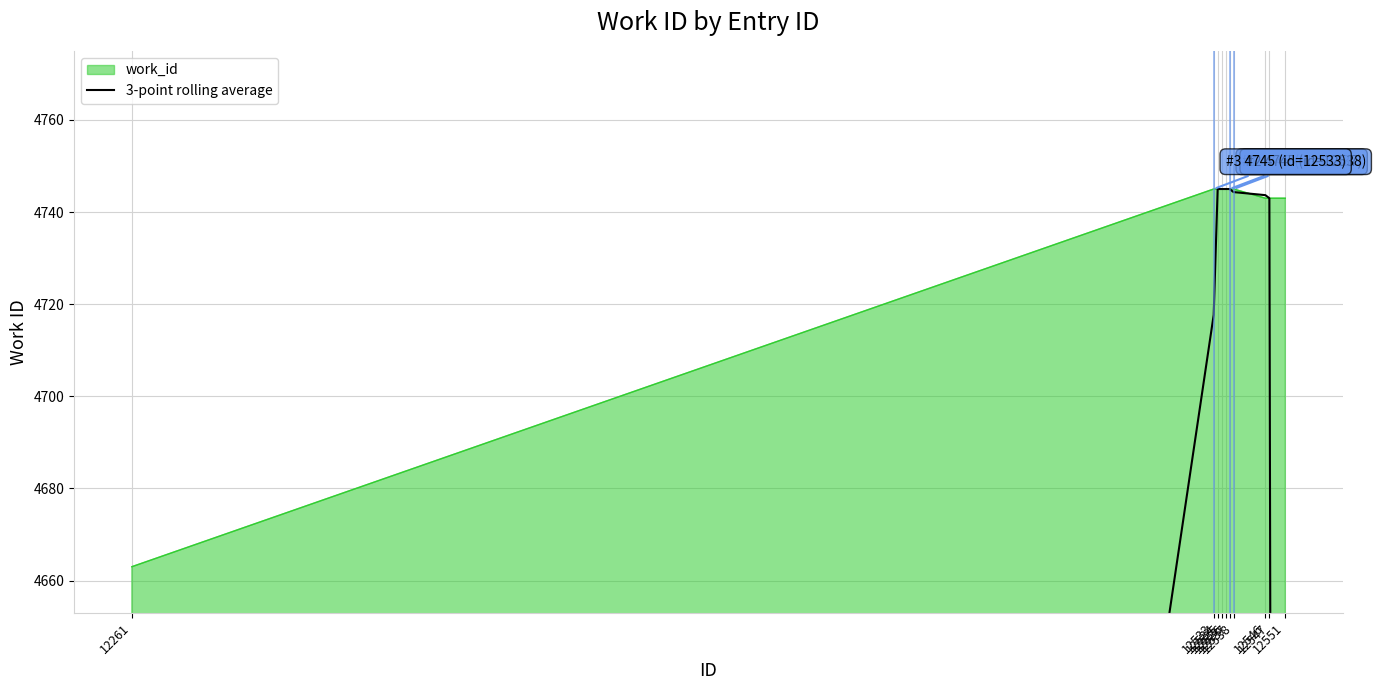

What is the minimum value for work_id?

4663